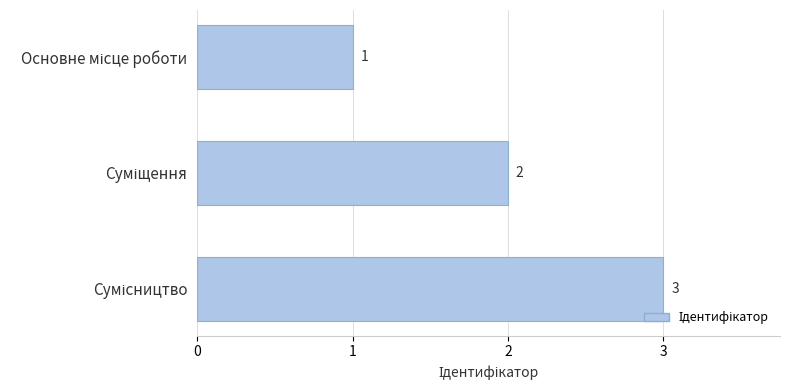

How many values are between 1 and 3?

3